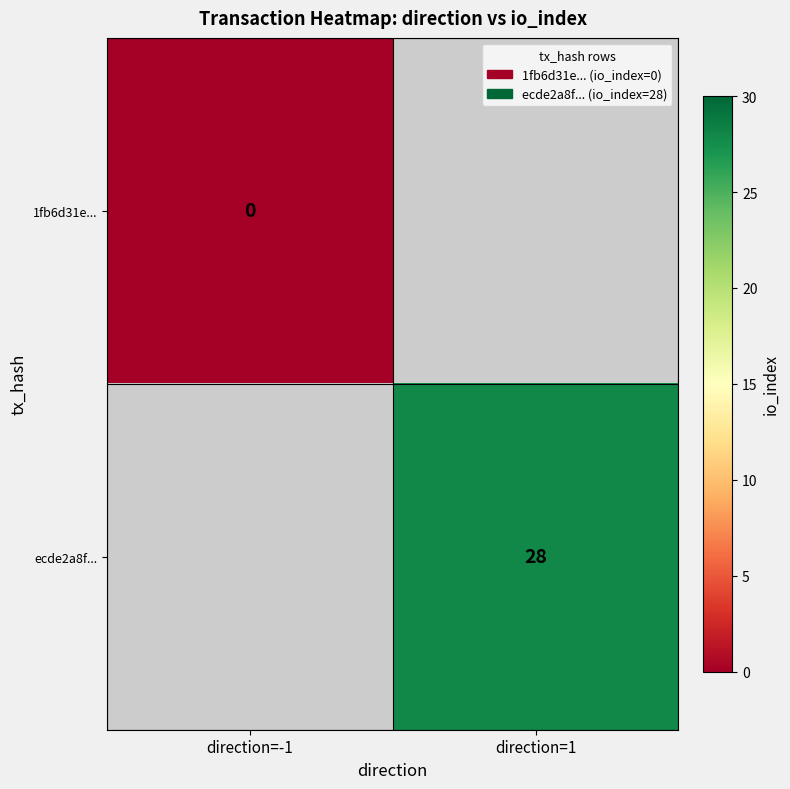

Is it true that ecde2a8f... equals 28 at direction=1?

True